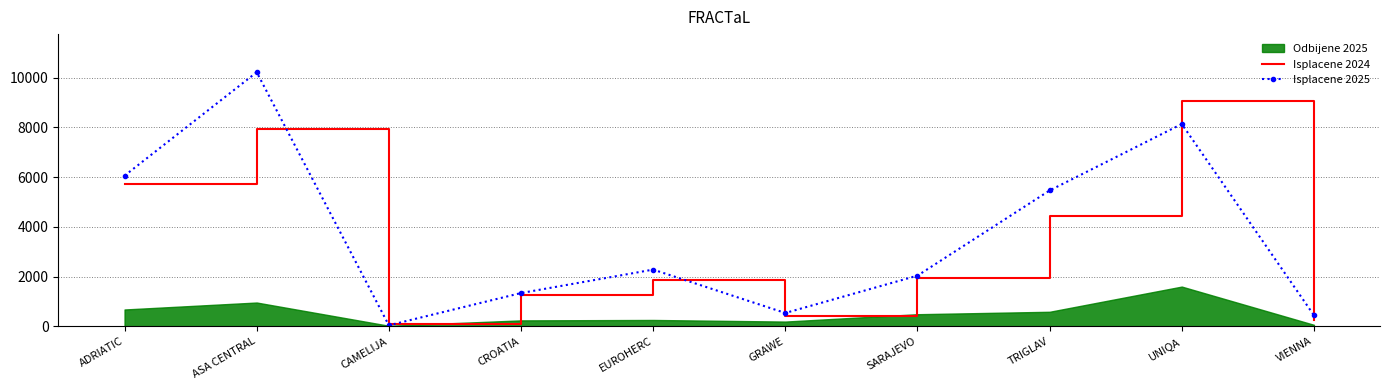

At which label does Isplacene 2025 reach its minimum?

CAMELIJA